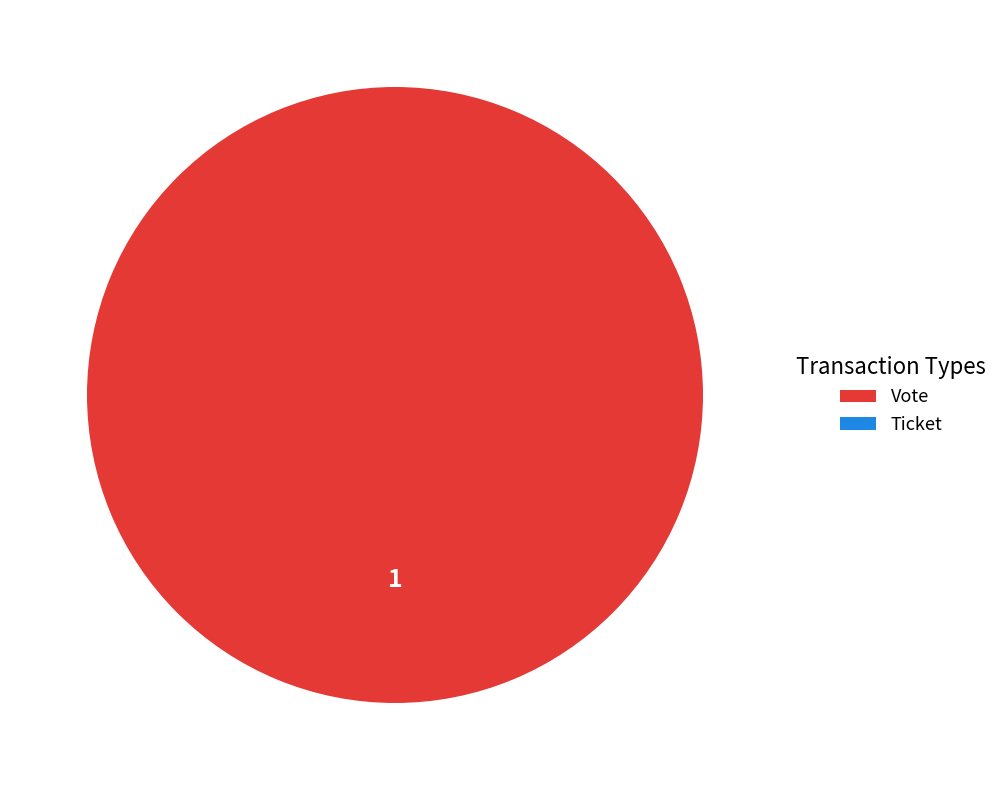

Which slice is the smallest?

Ticket